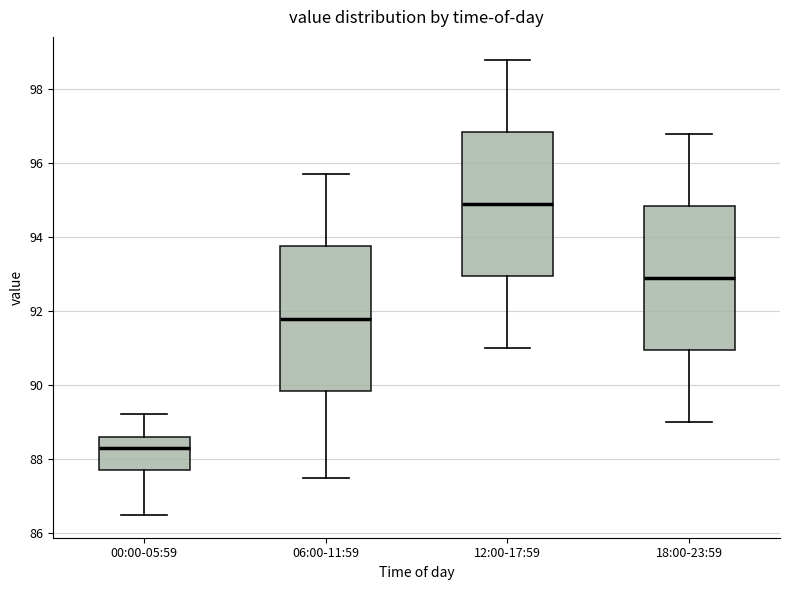

Where does the upper whisker of the box for 12:00-17:59 end on the y-axis? The values are not printed on the chart, so give them approximately, as read against the axis.

98.8